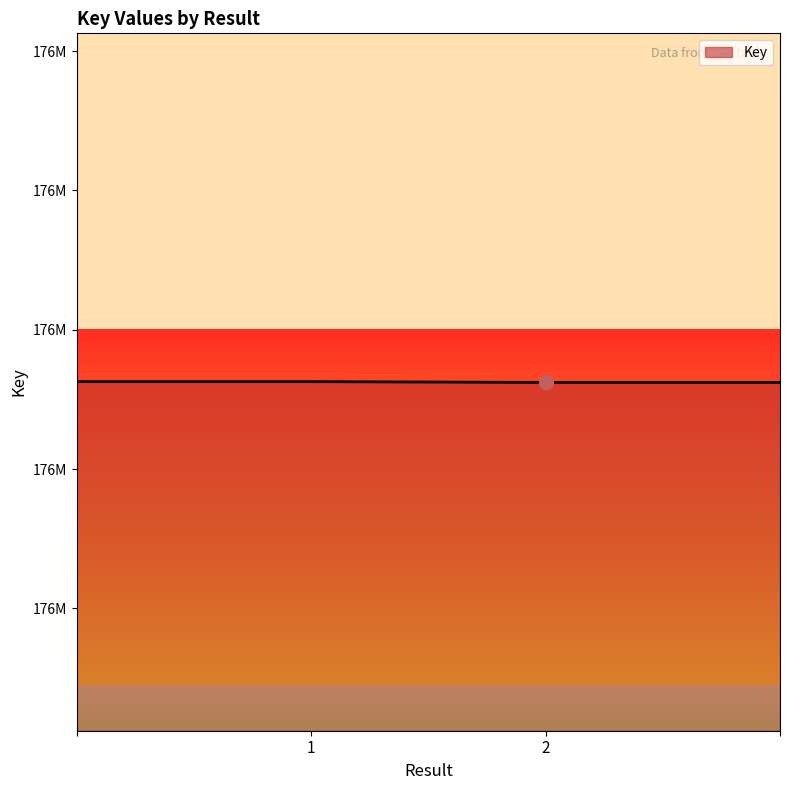

What is the value of the 1st point from the left?

176325432